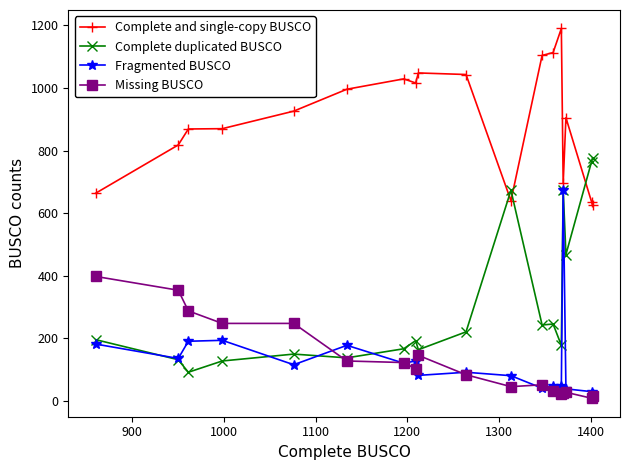

Which series has the largest total across all categories?

Complete and single-copy BUSCO